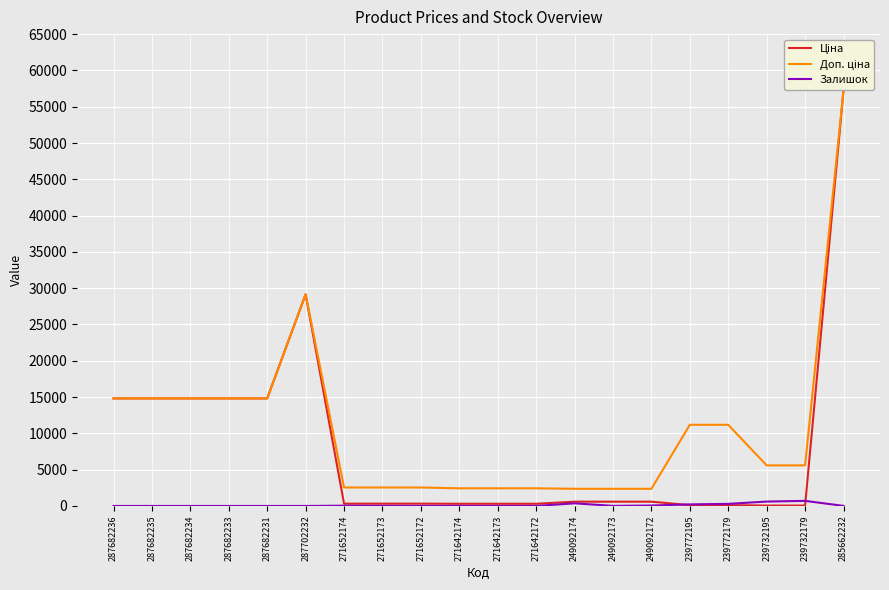

How many series are shown in this chart?

3